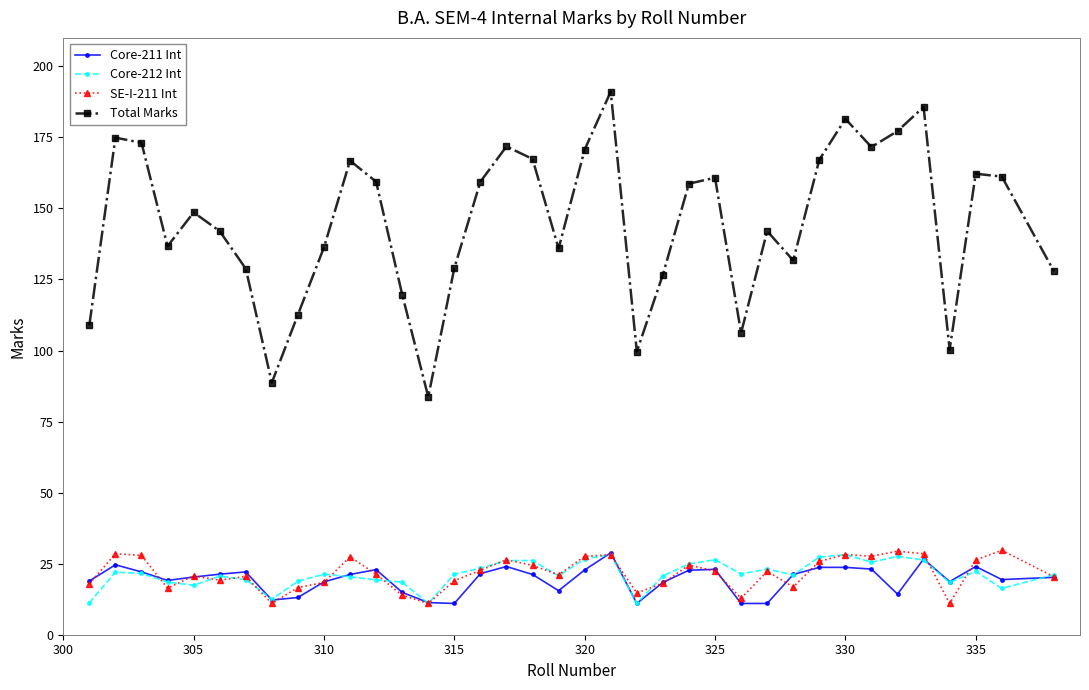

What is the average value of the Core-212 Int series?

21.3